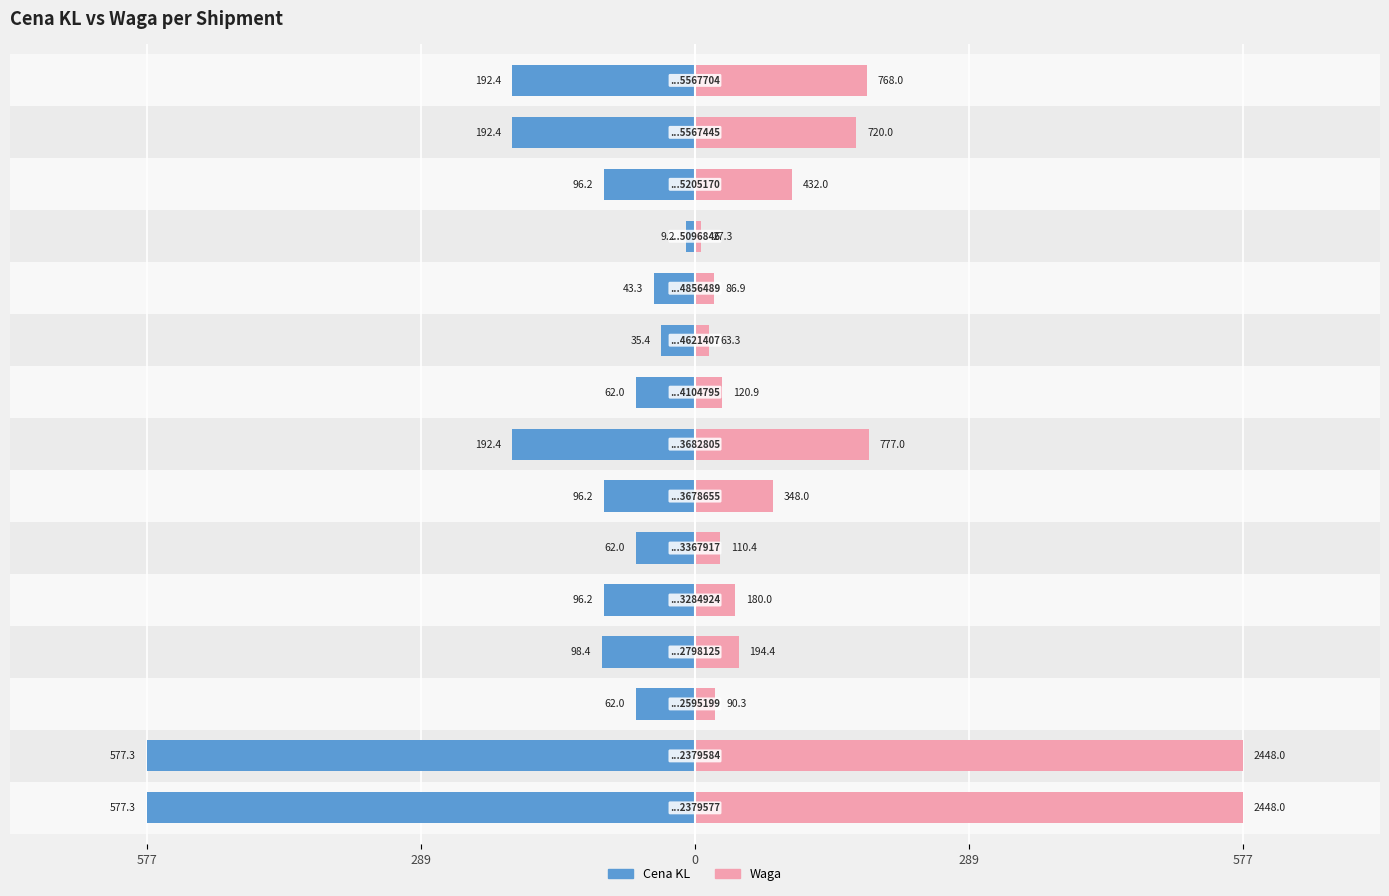

At how many categories does at least one series exceed -192?

15